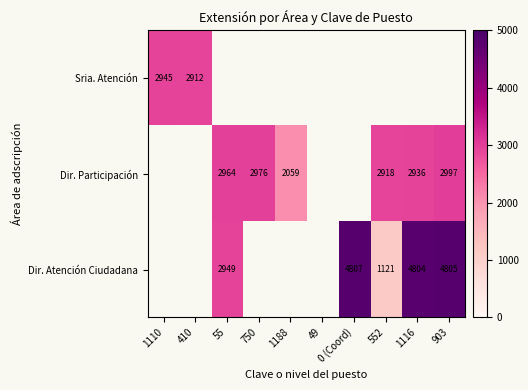

At how many categories does at least one series exceed 2724?

8